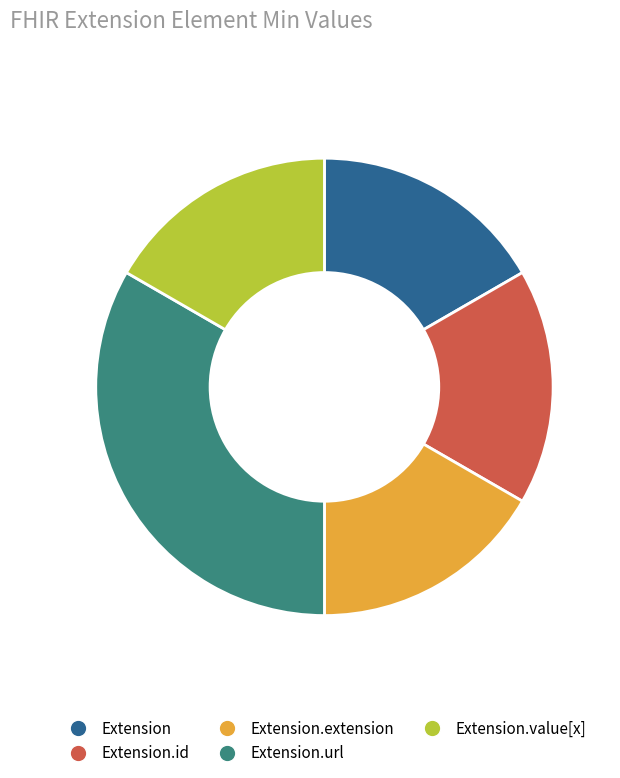

How many segments does this pie chart have?

5